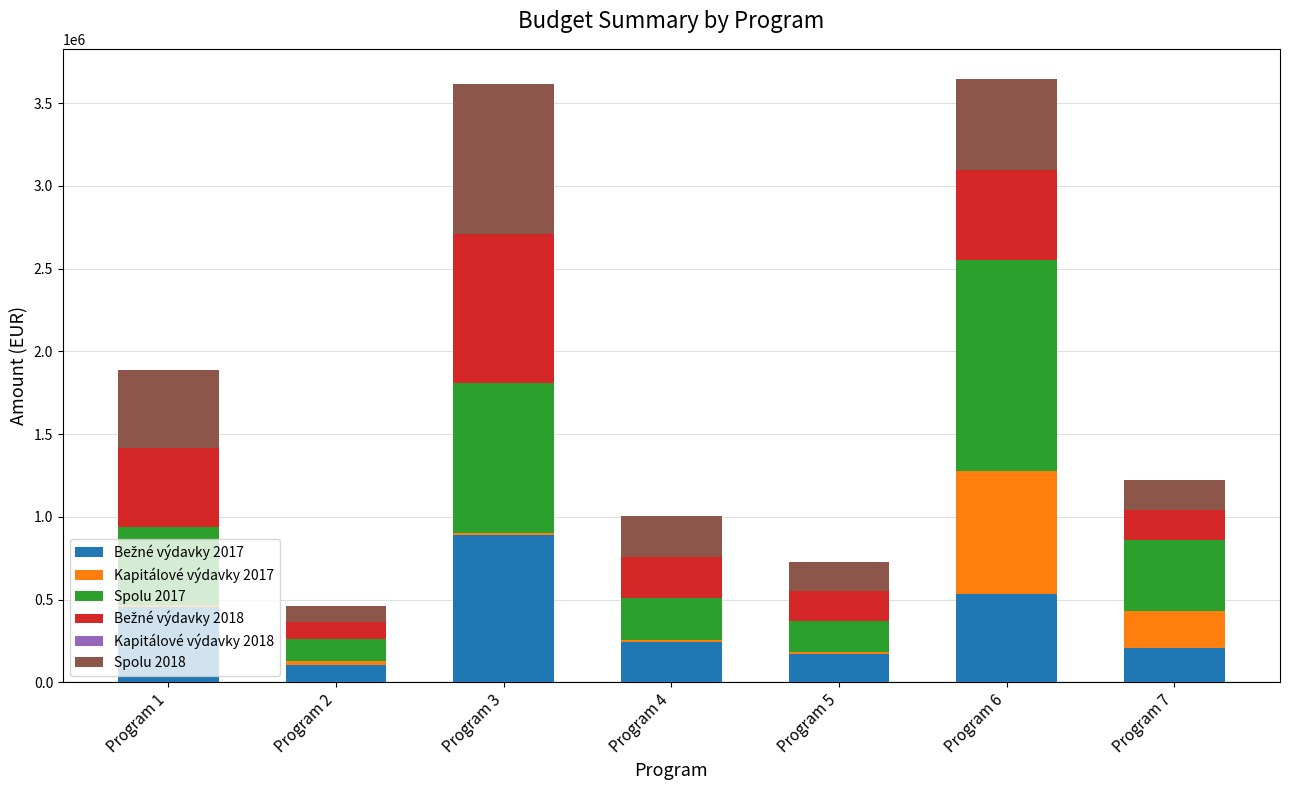

The value of Spolu 2018 at Program 5 is 178236. True or false?

True